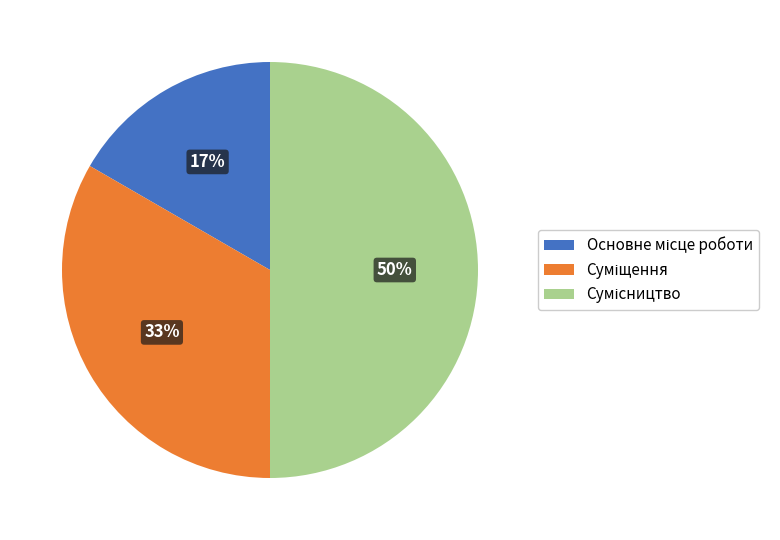

To the nearest percent, what is the average slice percentage?

33%